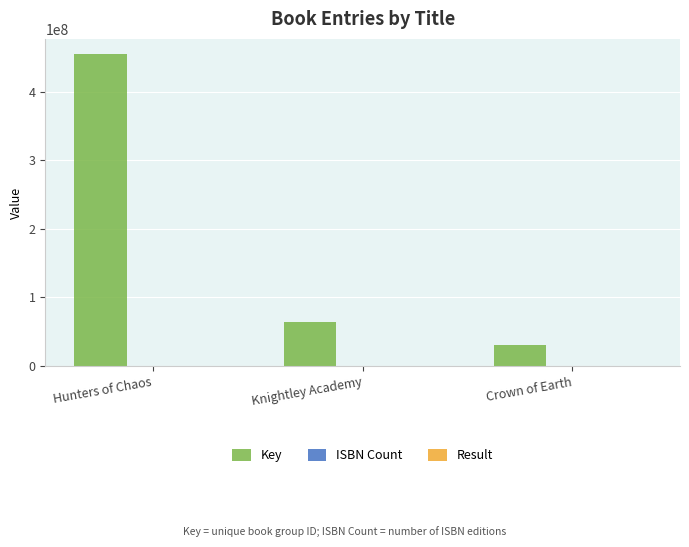

At which category is the sum across all series the highest?

Hunters of Chaos